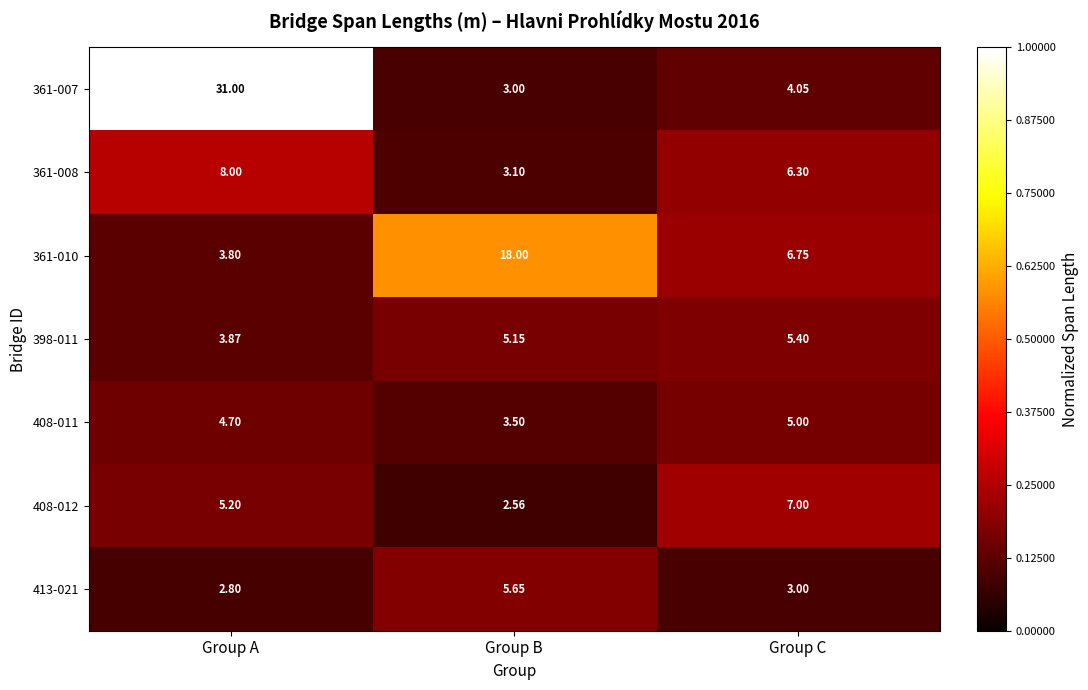

At which label does 408-011 first exceed 4?

Group A